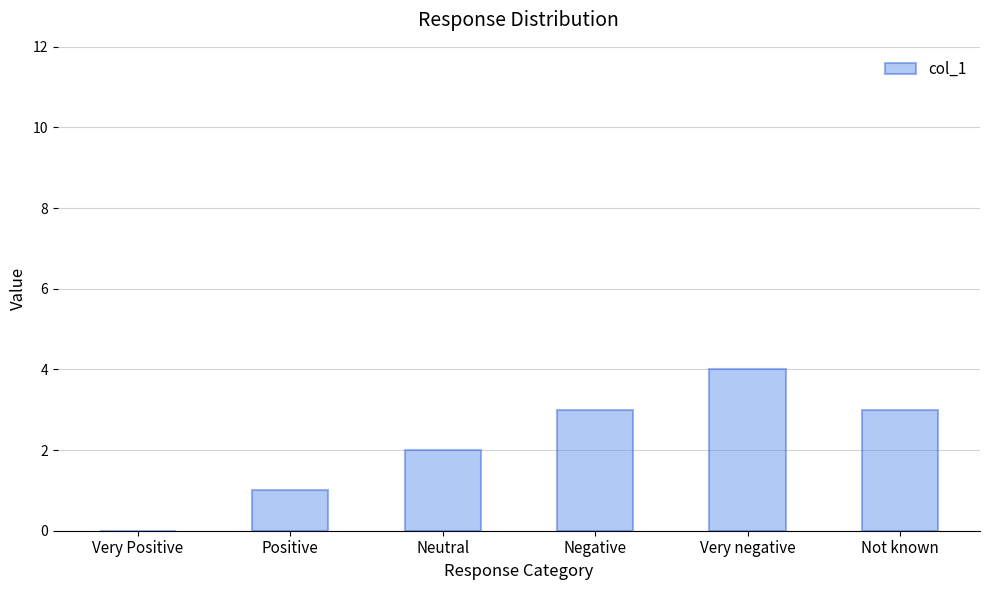

The chart shows a value of 1 at Positive. True or false?

True